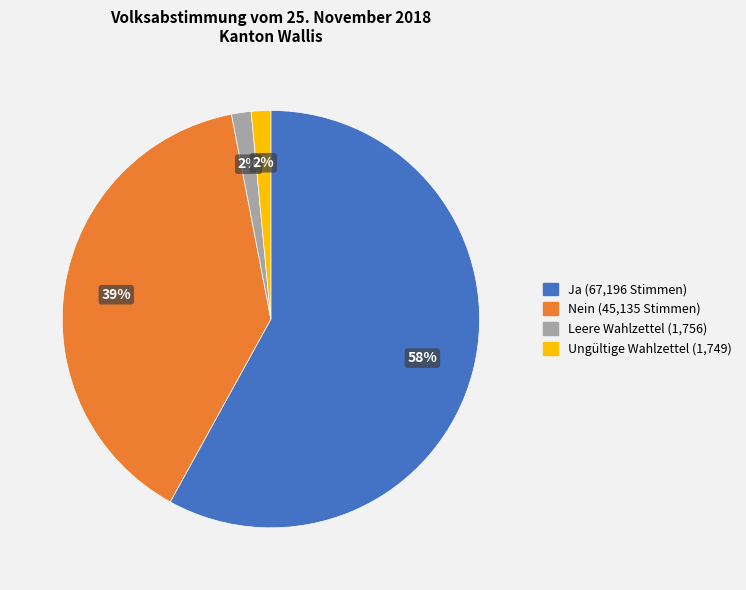

Between Ja and Nein, which is larger?

Ja